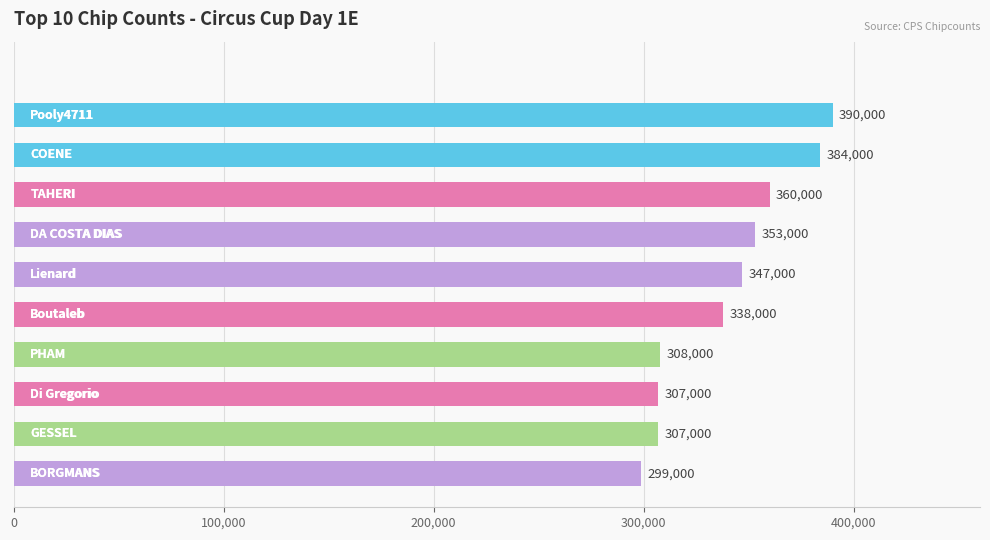

List the labels in order of value, smallest first.

BORGMANS, Di Gregorio, GESSEL, PHAM, Boutaleb, Lienard, DA COSTA DIAS, TAHERI, COENE, Pooly4711